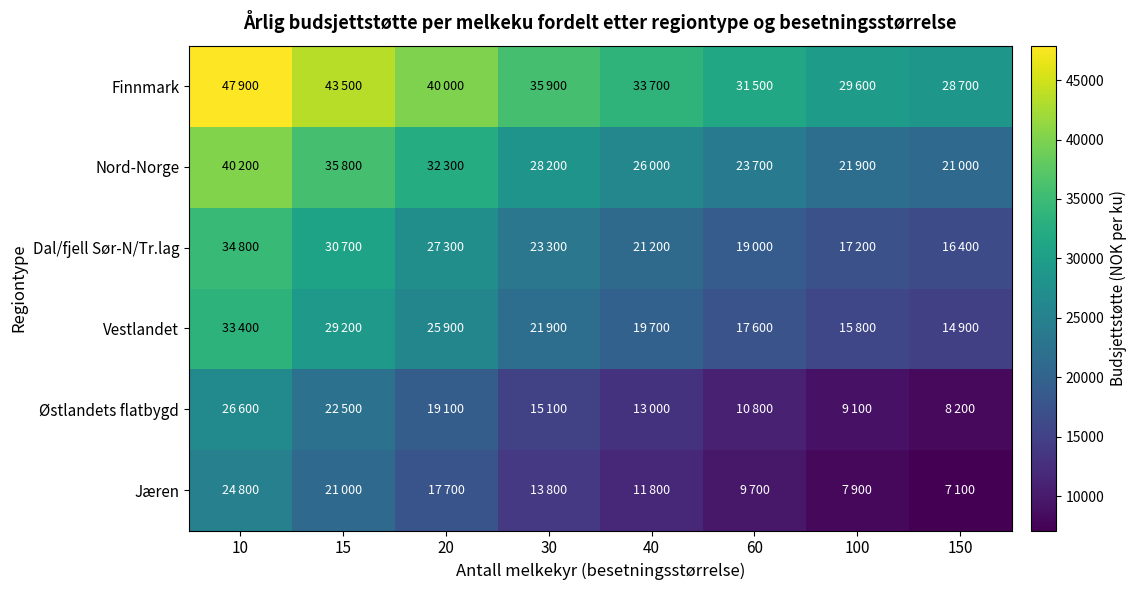

What is the maximum value shown in the chart?

47900